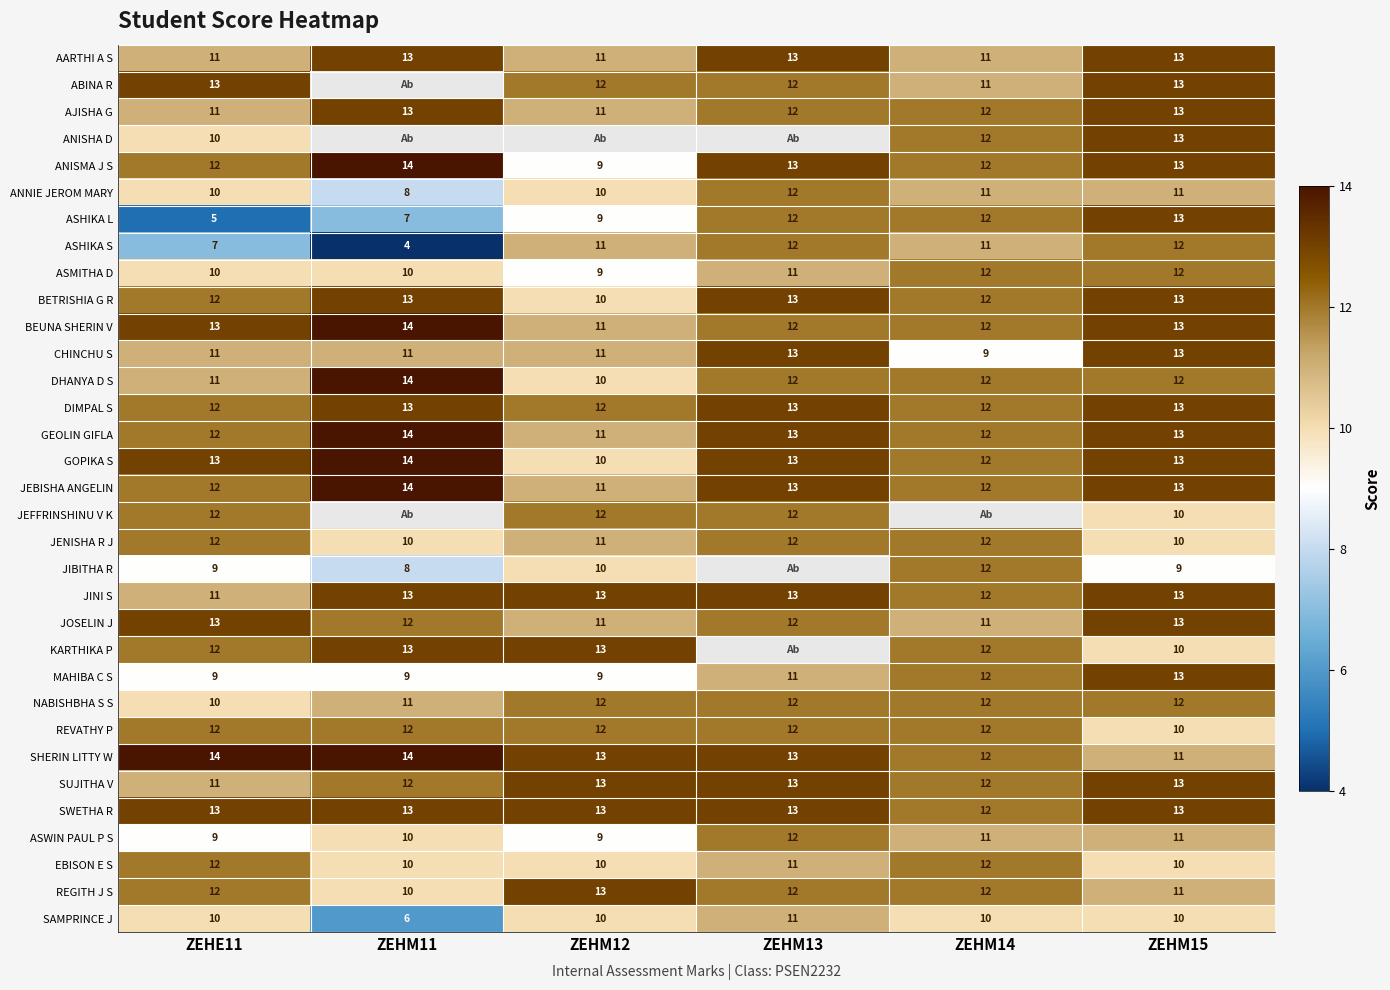

Is the value of ASHIKA L at ZEHM15 greater than the value of GEOLIN GIFLA at ZEHM12?

Yes